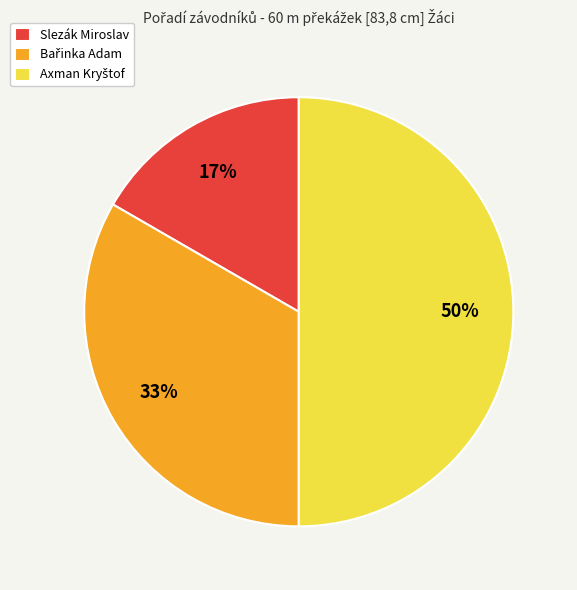

To the nearest percent, what portion does Slezák Miroslav represent?

17%